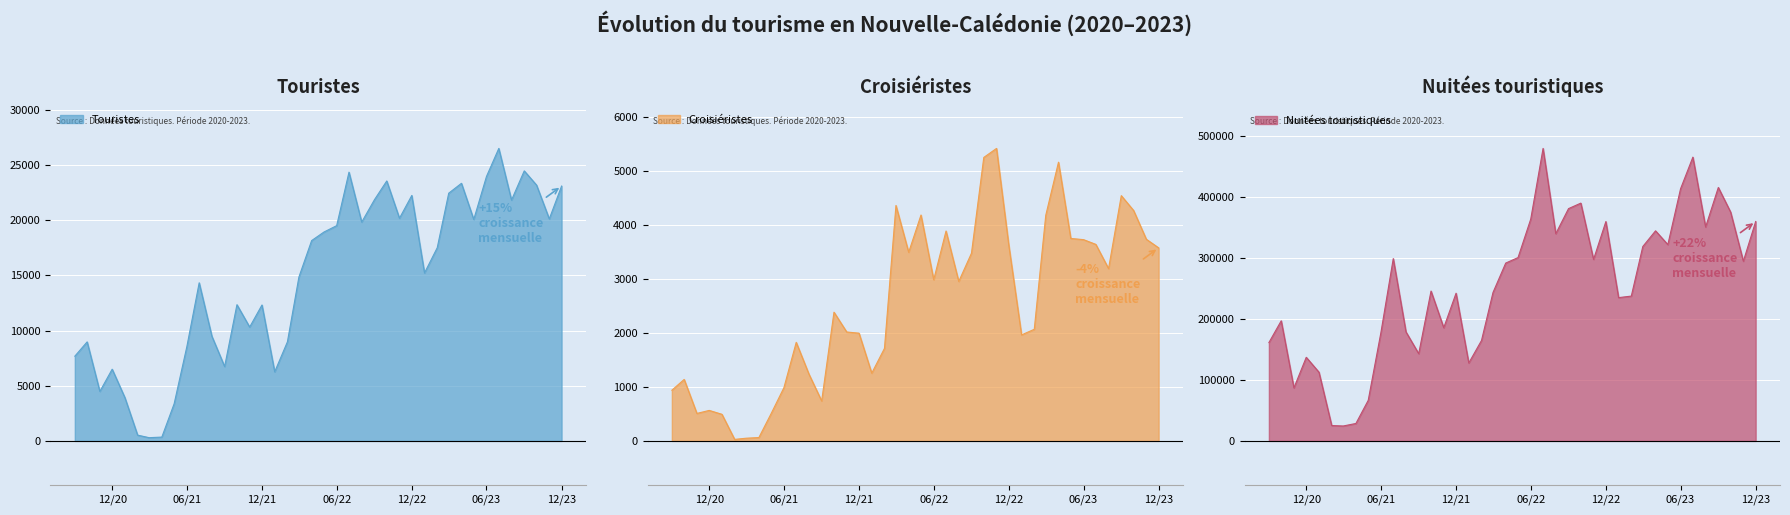

What is the value of the Touristes point at the 7th from the left?

293